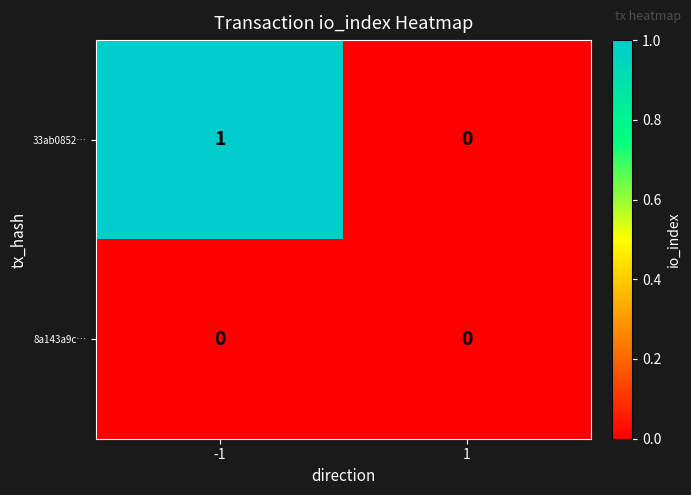

Is it true that 33ab0852… equals 0 at 1?

True